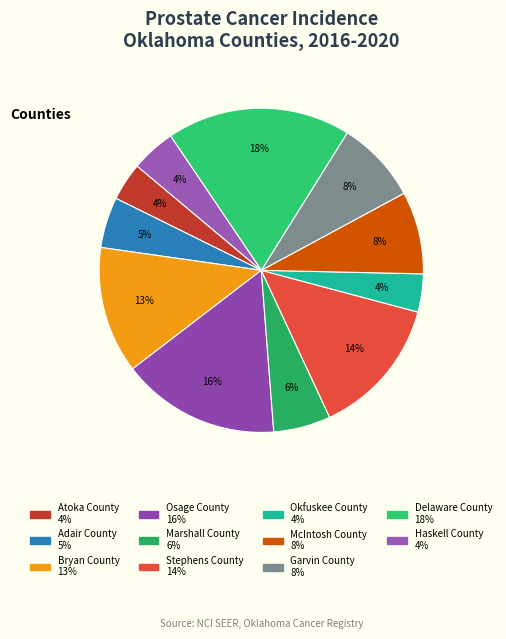

What percentage is the Garvin County slice, to the nearest percent?

8%